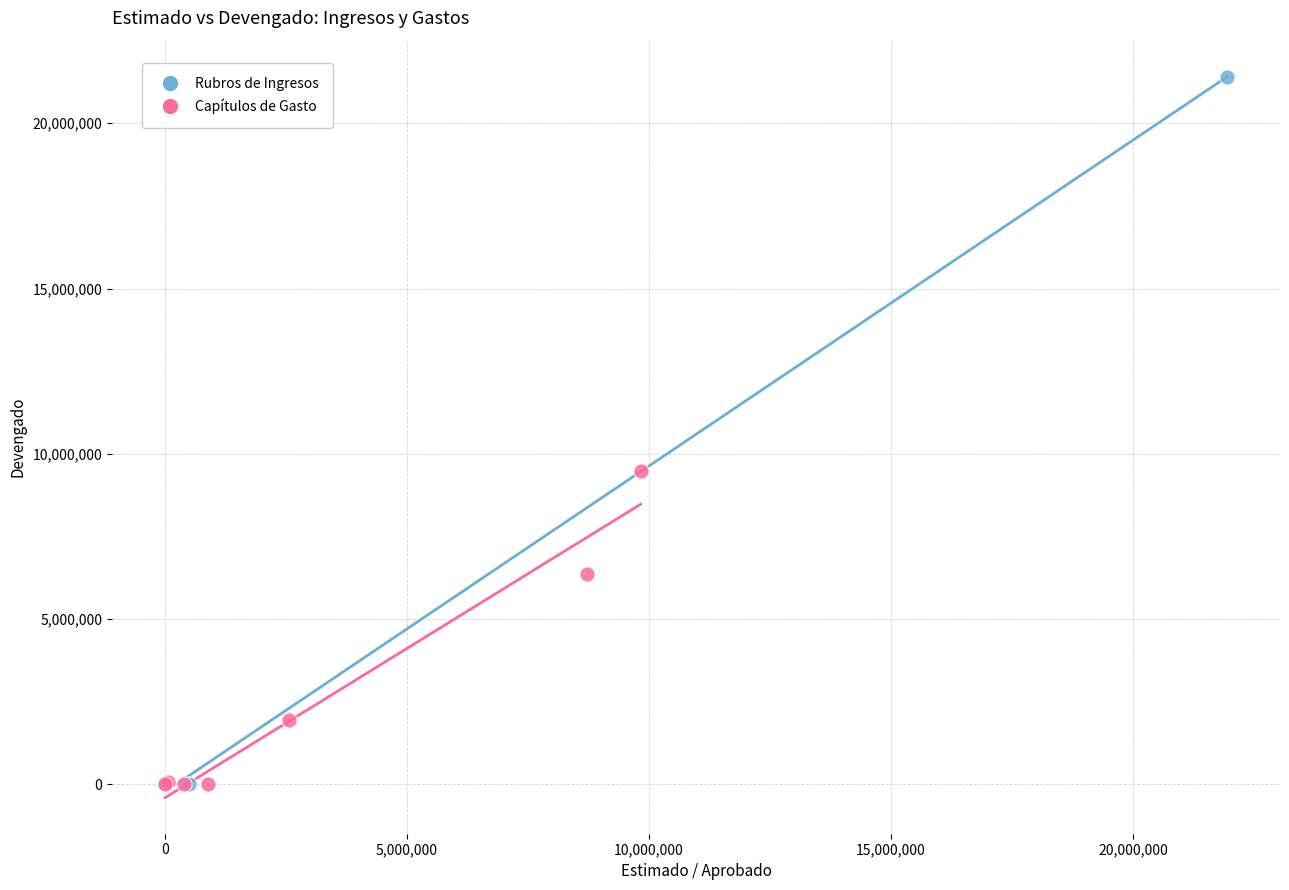

Which series has the widest spread of Y values?

Rubros de Ingresos